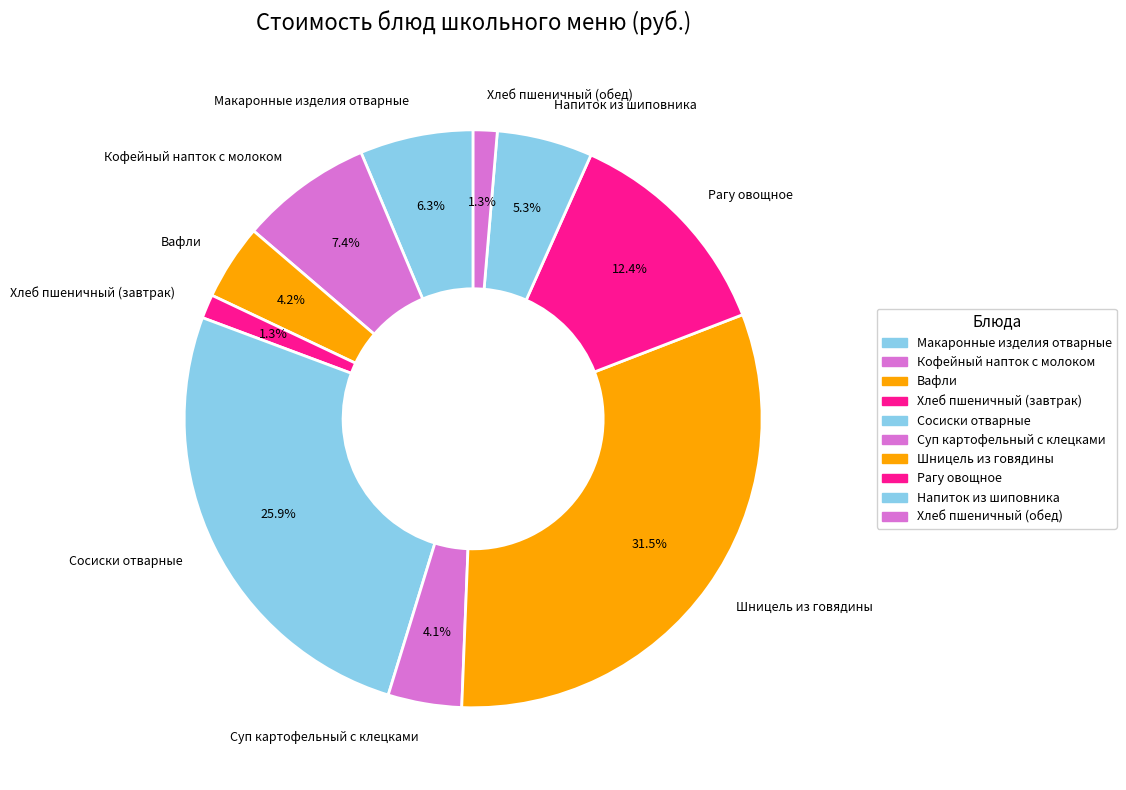

Is it true that Хлеб пшеничный (обед) is 1% of the pie?

True